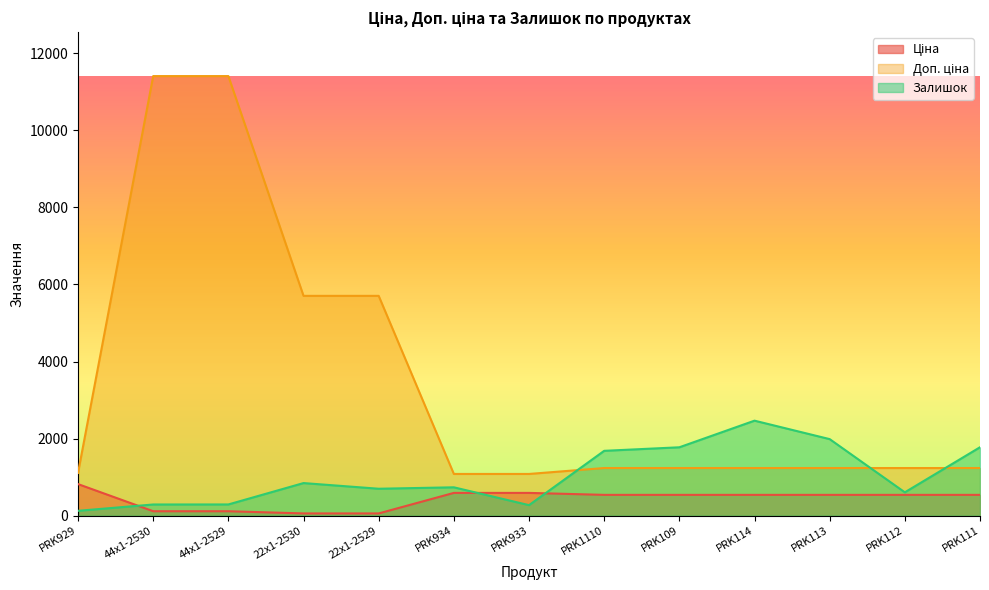

What is the difference between the Доп. ціна values at 22x1-2530 and PRK929?

4595.8